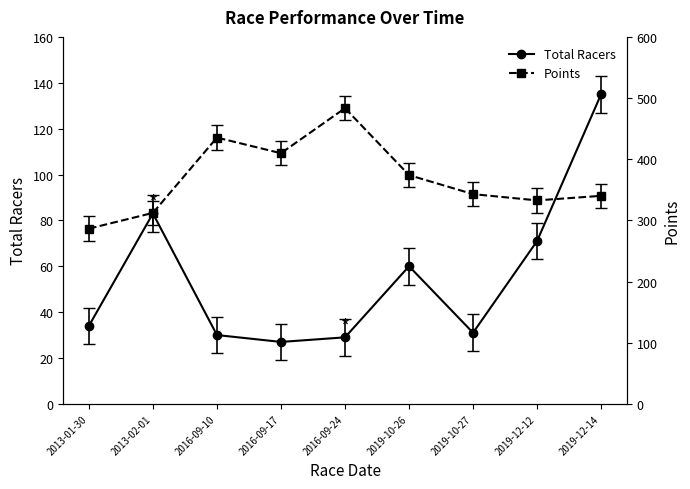

At which label does Points first exceed 342?

2016-09-10